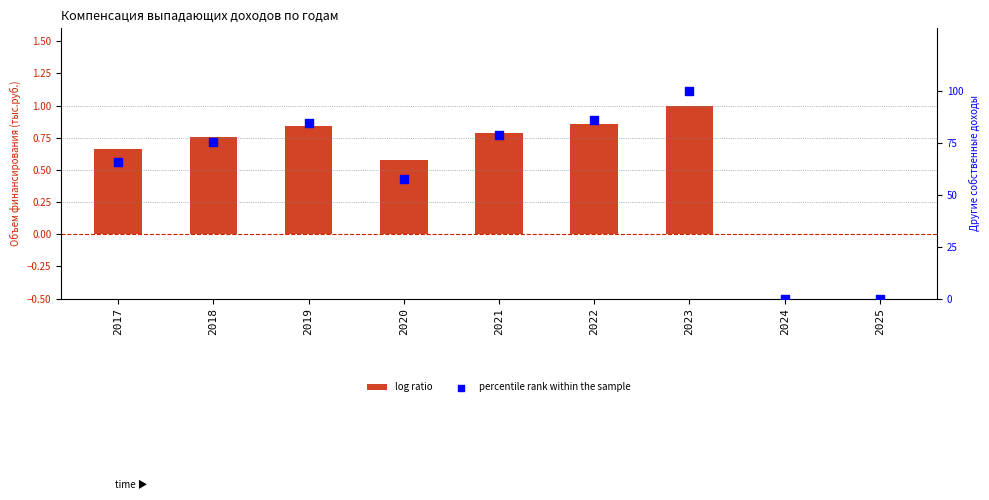

Which series reaches the minimum Y coordinate?

log ratio